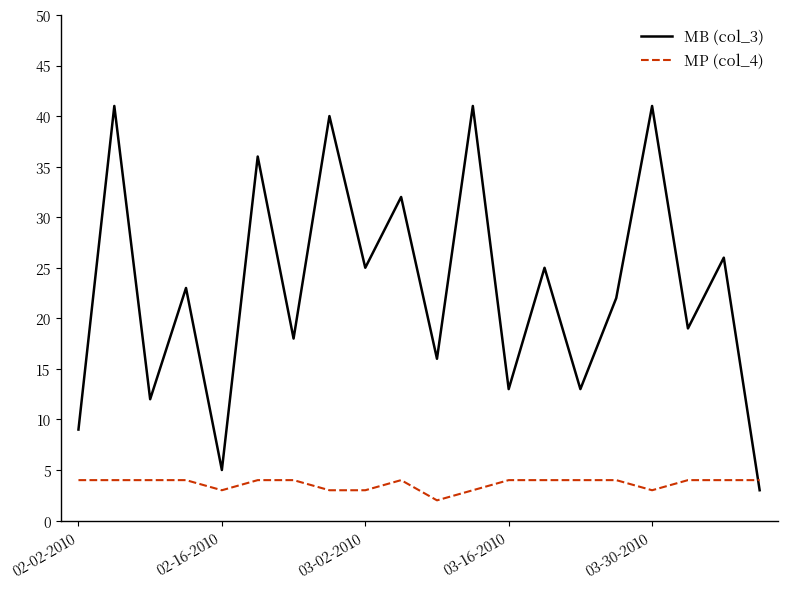

Rank the series by their maximum value, from highest to lowest.

MB (col_3), MP (col_4)